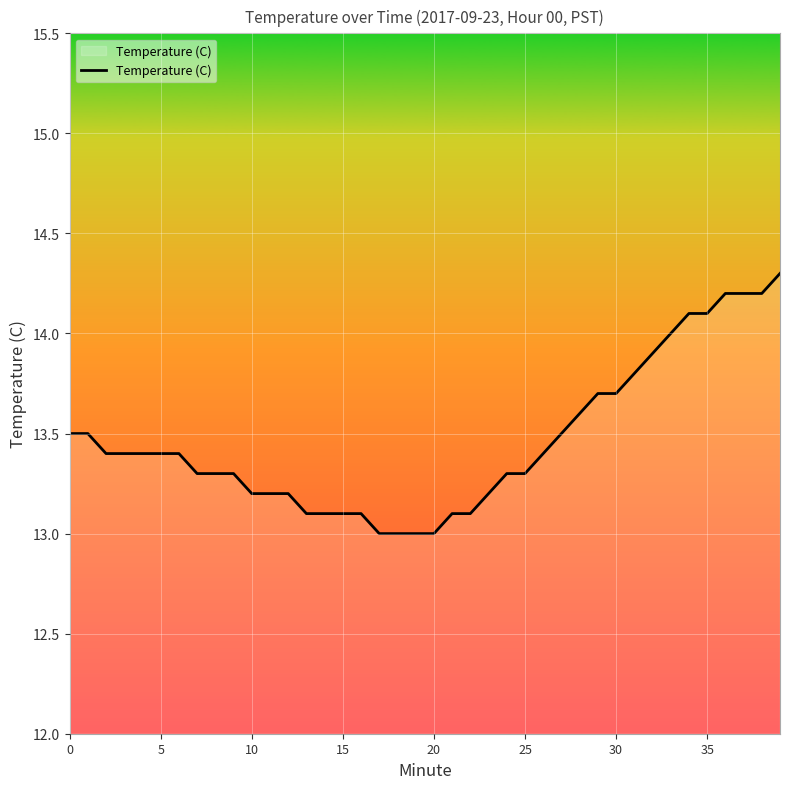

What is the minimum value shown in the chart?

13.0